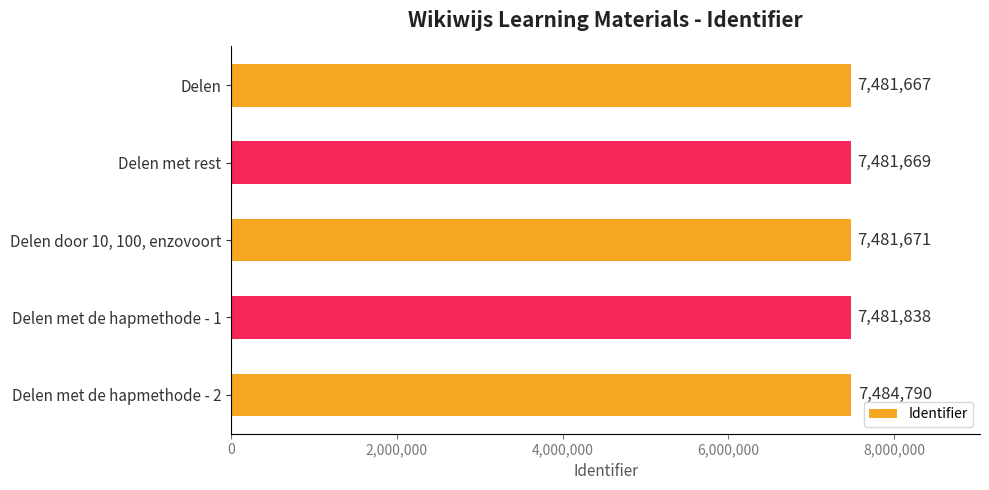

Reading bottom to top, list all the values displayed in this chart.

7484790	7481838	7481671	7481669	7481667